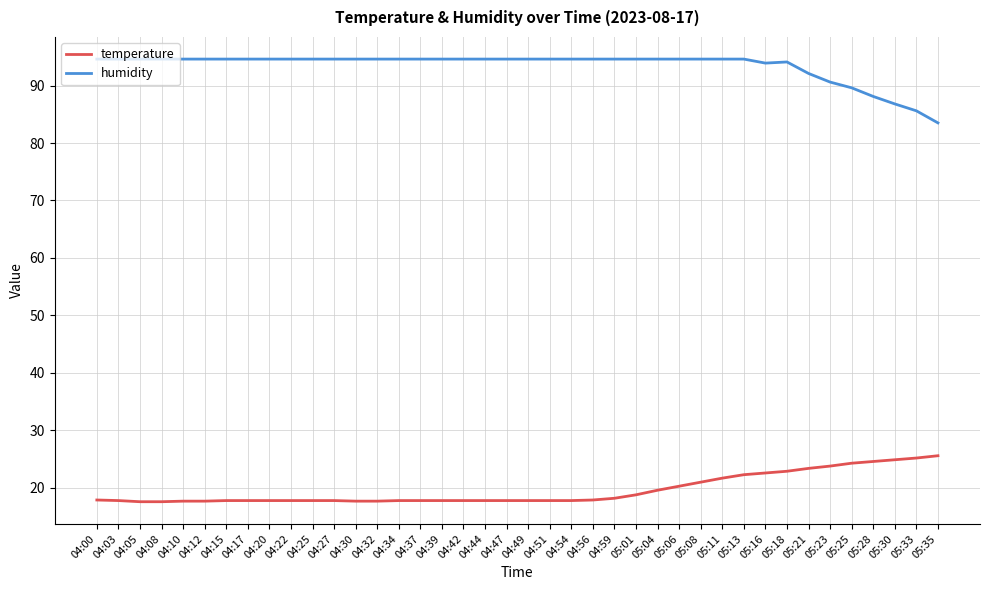

Rank the series by their maximum value, from lowest to highest.

temperature, humidity